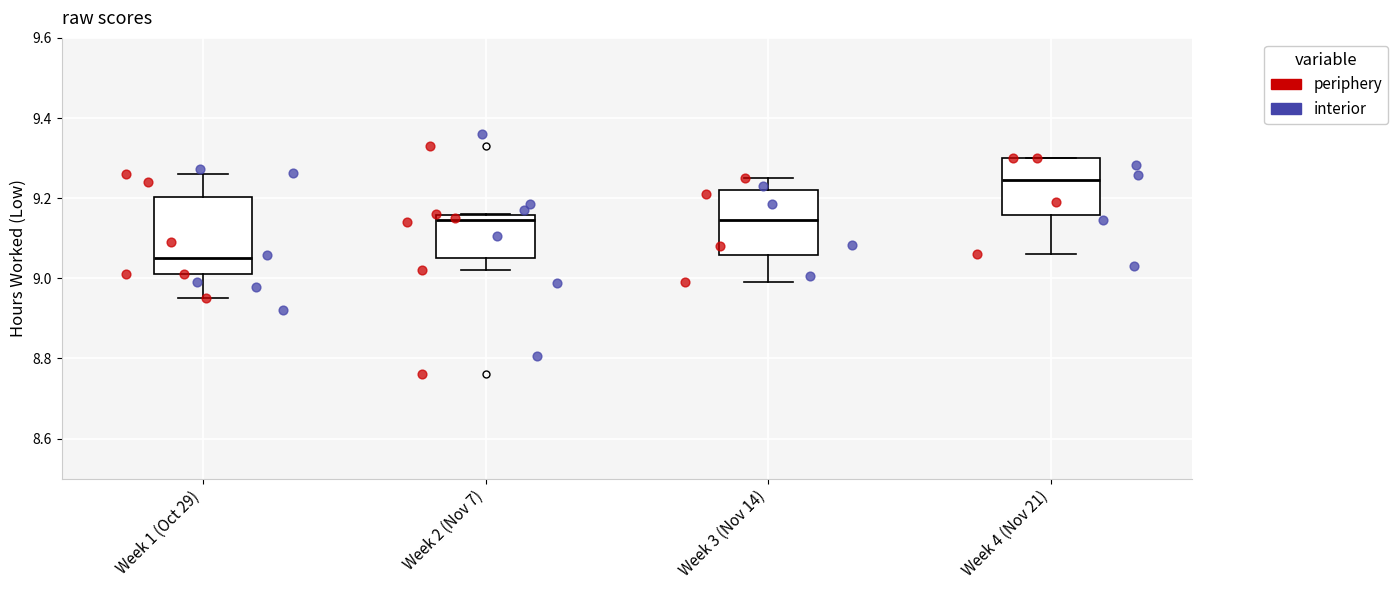

Which box has the highest median line?

Week 4 (Nov 21)